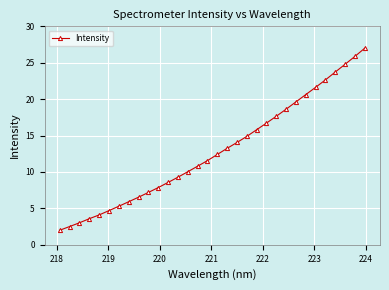

What is the smallest value displayed?

2.0